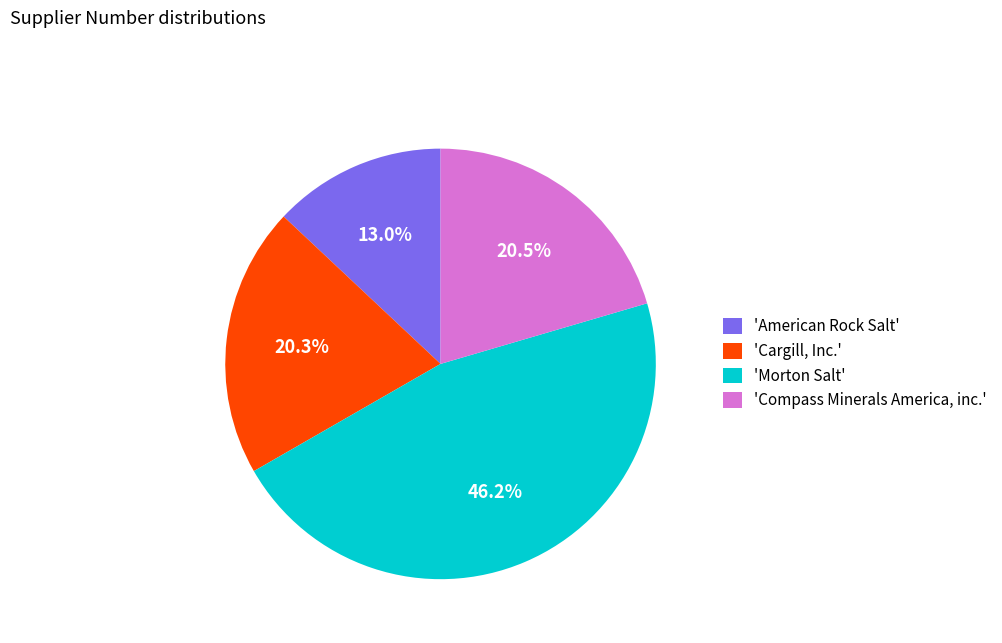

What is the total percentage of 'American Rock Salt' and 'Compass Minerals America, inc.'?

33.5%